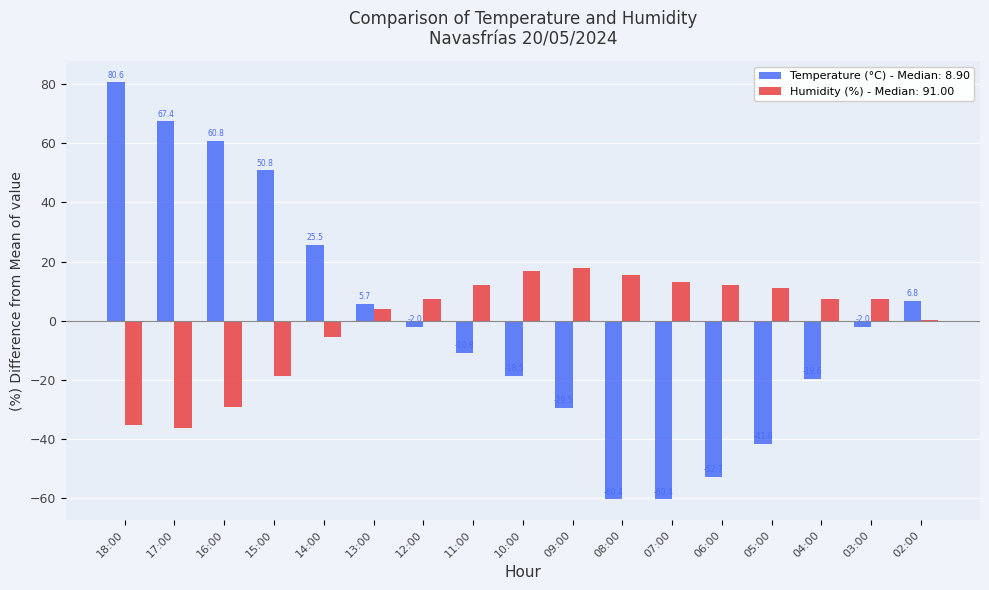

Between 07:00 and 03:00, which series saw the biggest shift?

Temperature (°C) - Median: 8.90